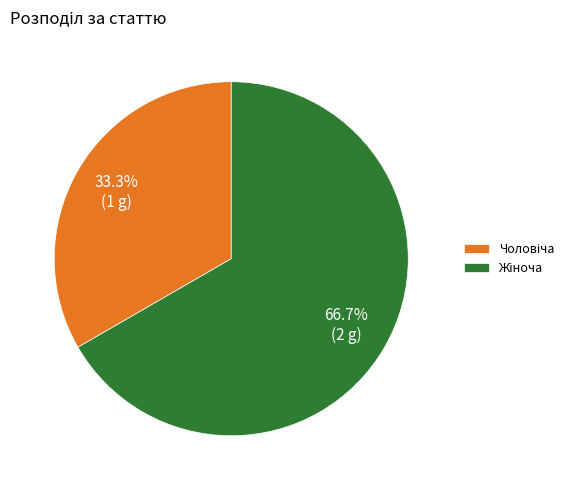

Does any single category account for the majority?

Yes